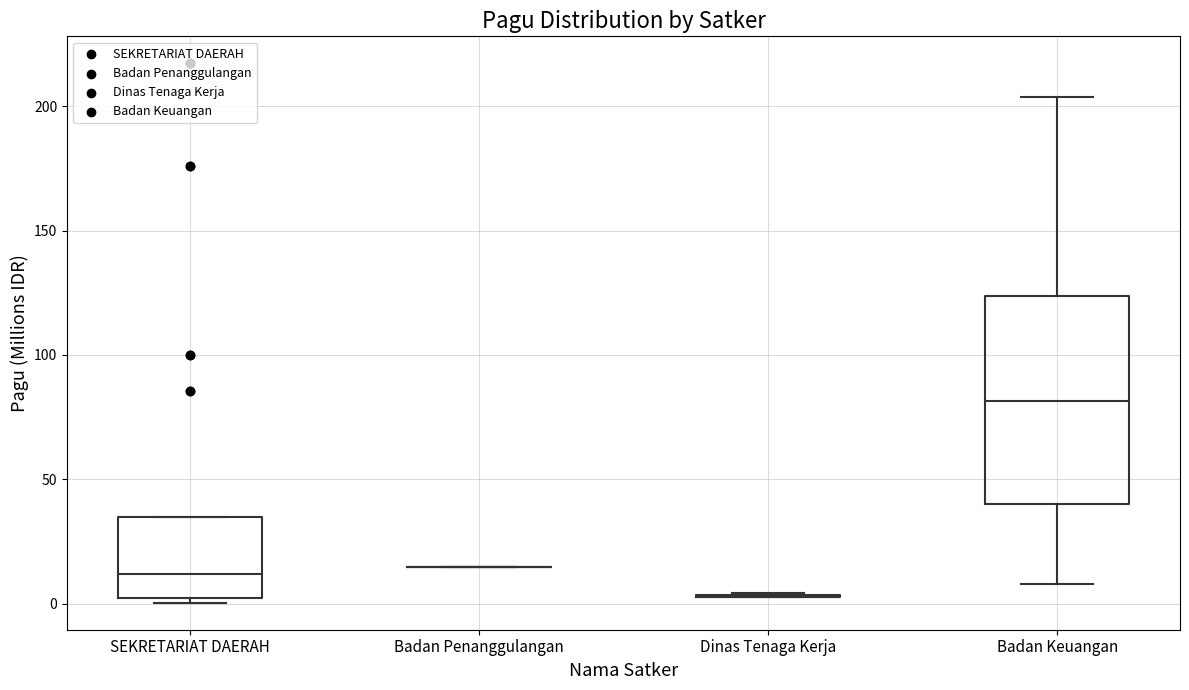

Reading left to right, transcribe this box plot: for each box, give where its median line is, the range the box spans, and where its two whiskers end, as read against the y-axis. The values are not printed on the chart, so give them approximately, as read against the axis.

SEKRETARIAT DAERAH: median 10, box 5 to 35, whiskers 0 to 35
Badan Penanggulangan: box collapsed to a line at 15, whiskers 15 to 15
Dinas Tenaga Kerja: box collapsed to a line at 5, whiskers 5 to 5
Badan Keuangan: median 80, box 40 to 125, whiskers 10 to 205